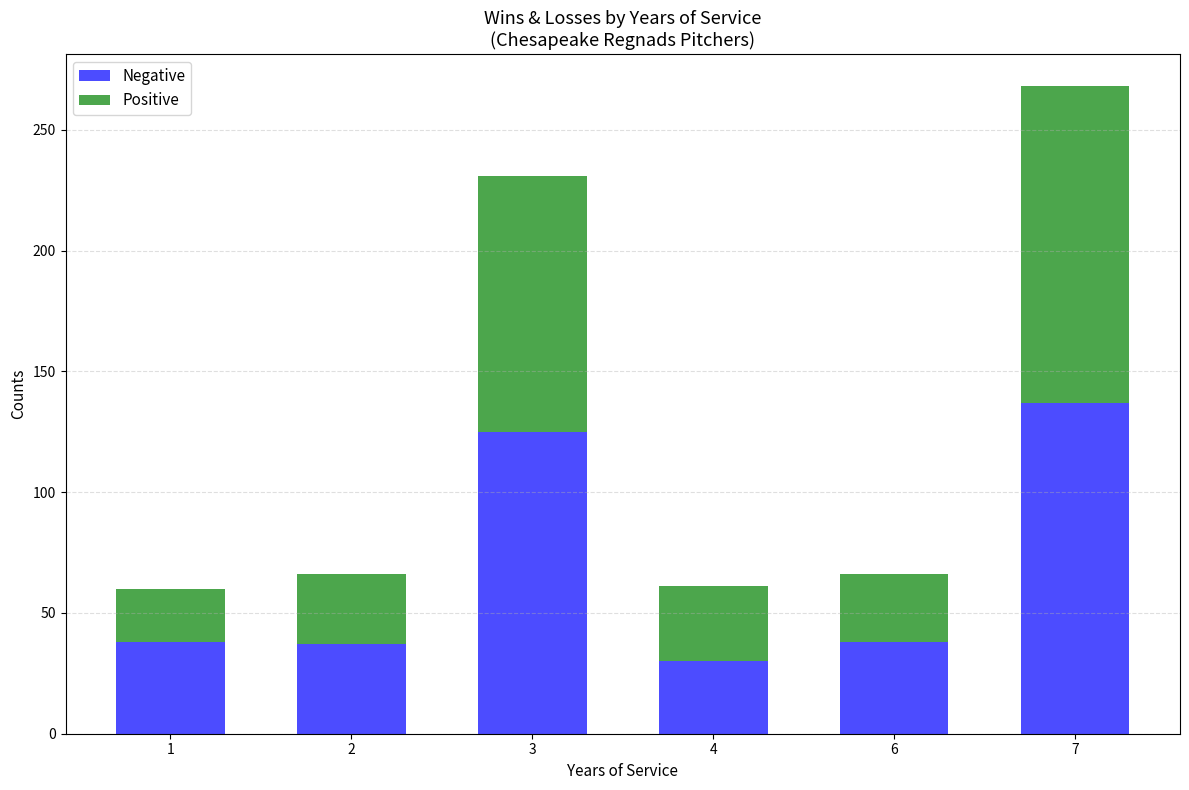

What is the lowest value of the Negative series?

30